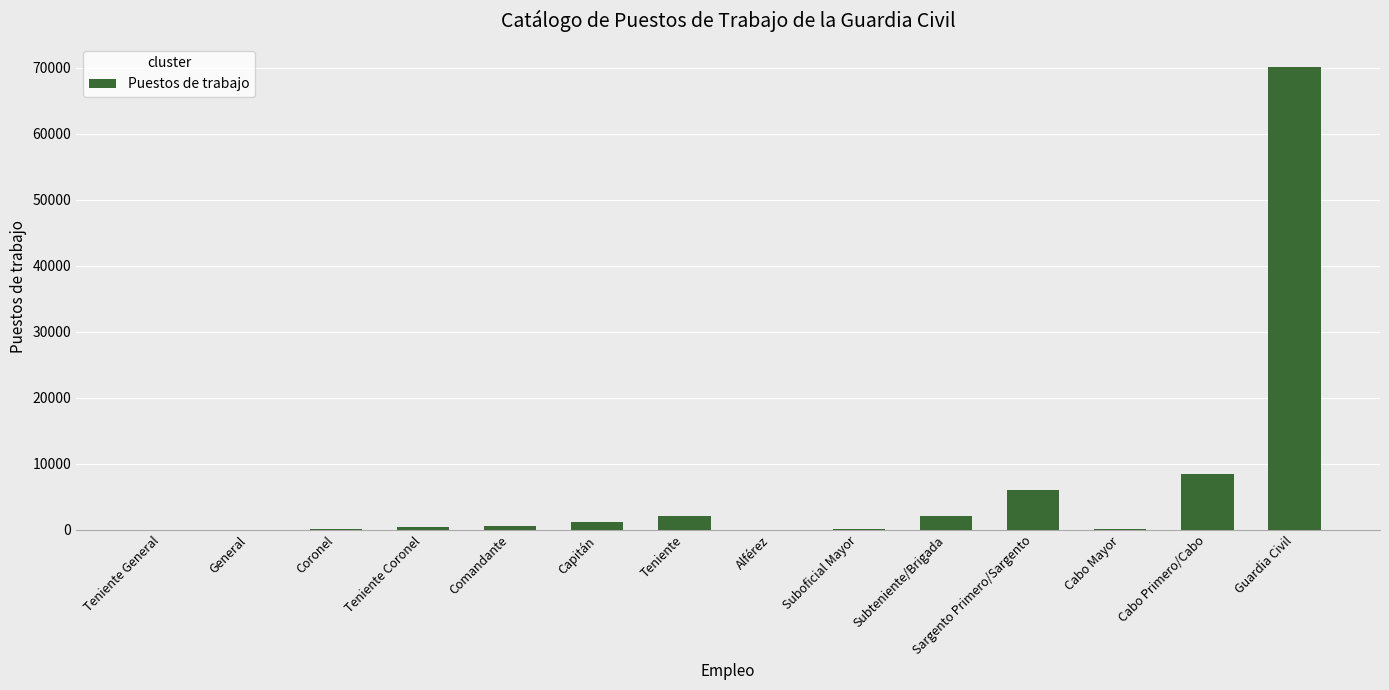

Where is the data nearest to the value 35059?

Cabo Primero/Cabo